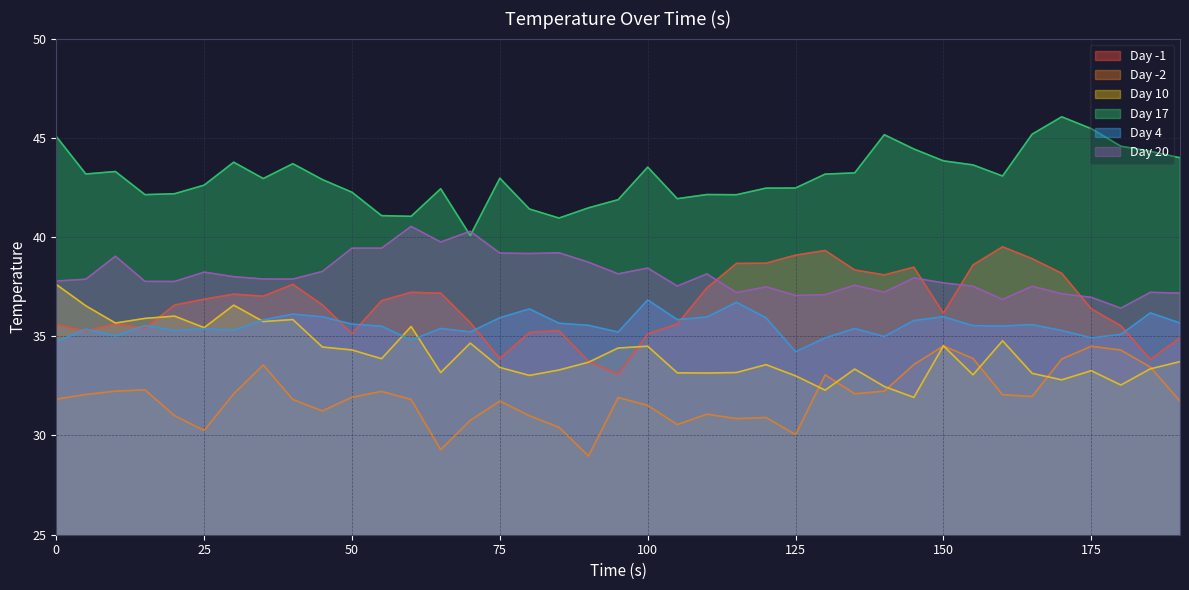

Is it true that Day -1 equals 35.2 at 80?

True